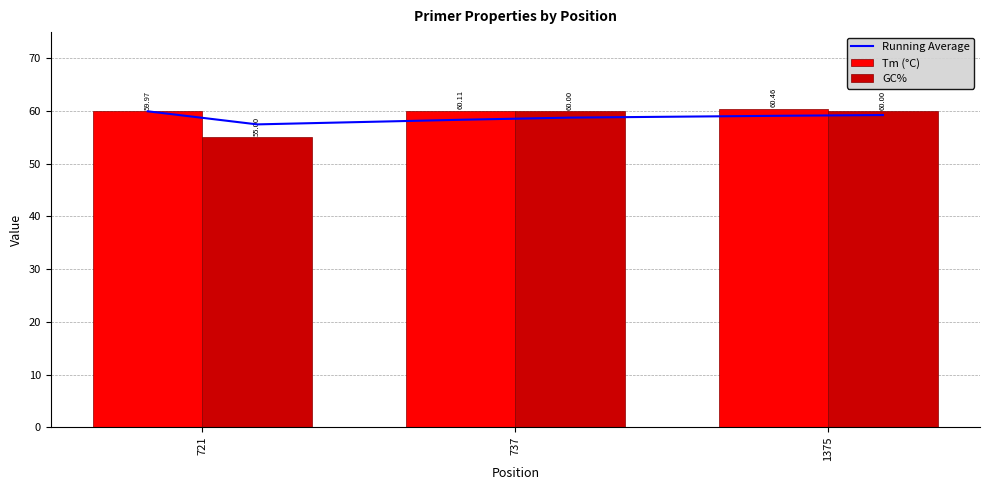

True or false: PRIMER_LEFT_0_TM has a value of 25.5 at 721.

False